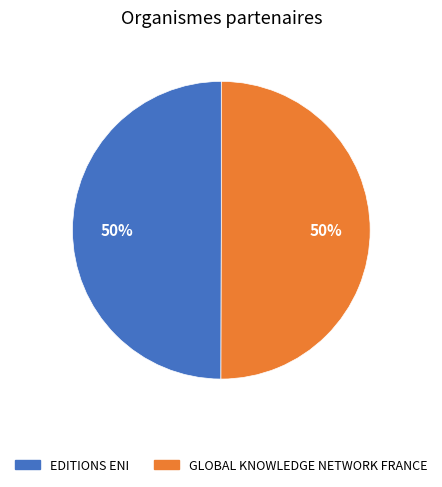

To the nearest percent, what percentage of the pie is EDITIONS ENI?

50%